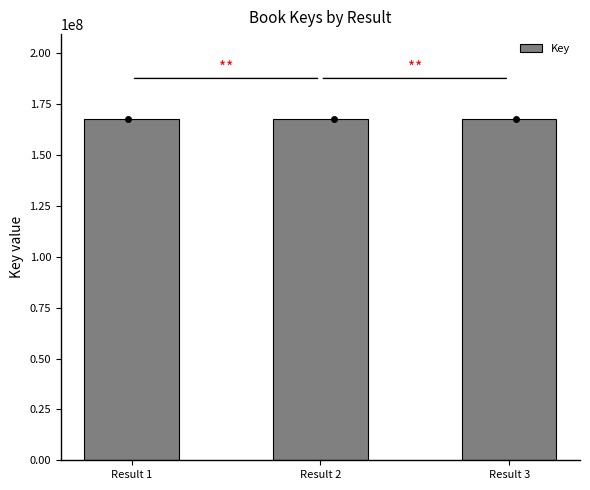

What is the ratio of the value at Result 1 to the value at Result 2?

1.0